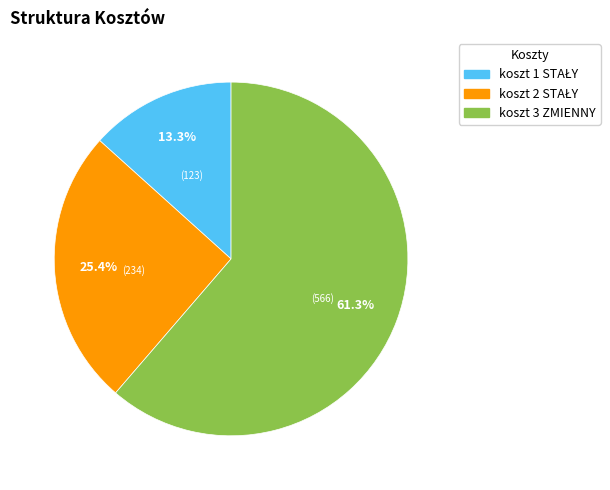

Which slice is the largest?

koszt 3 ZMIENNY